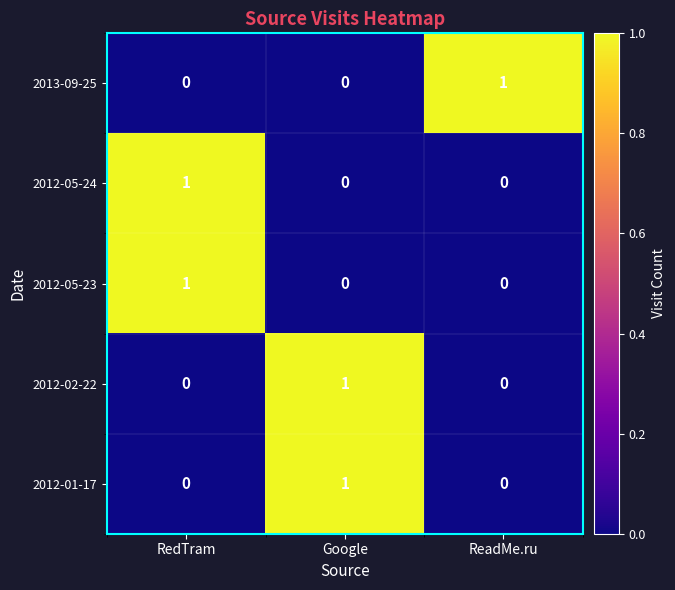

Count the 2012-05-23 values in the range 0 to 1.

3